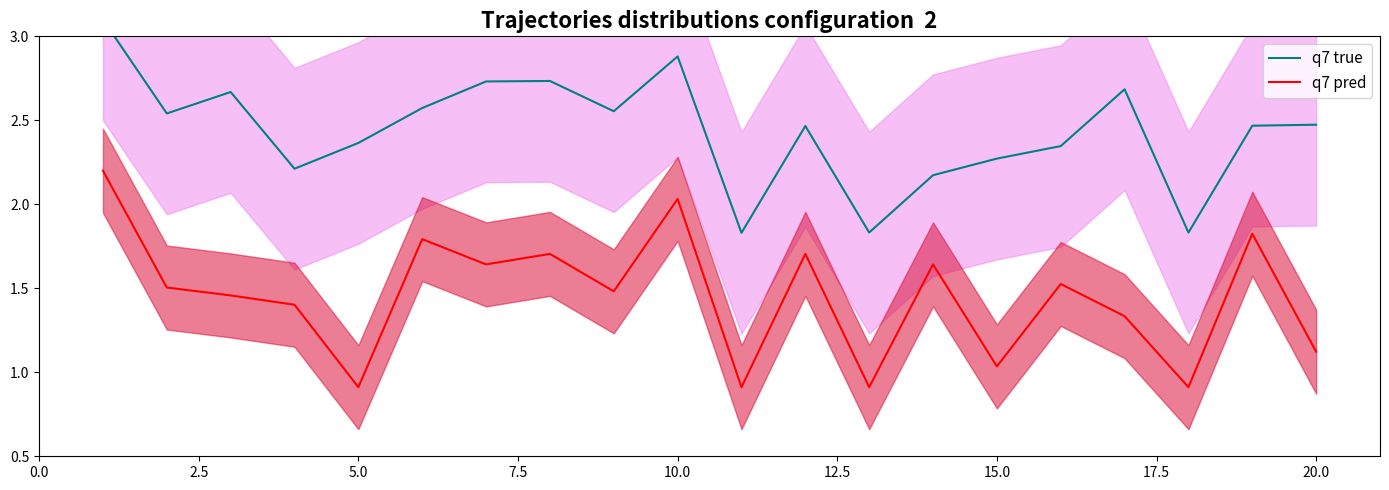

What are all the series names shown in the legend?

q7 true, q7 pred